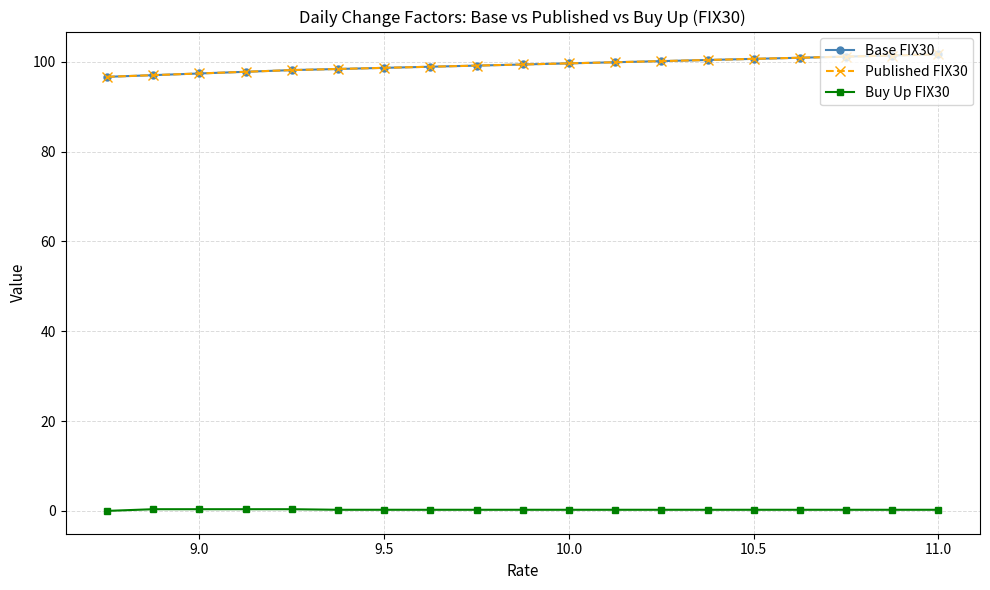

Which series has the largest range (max minus min)?

Base FIX30